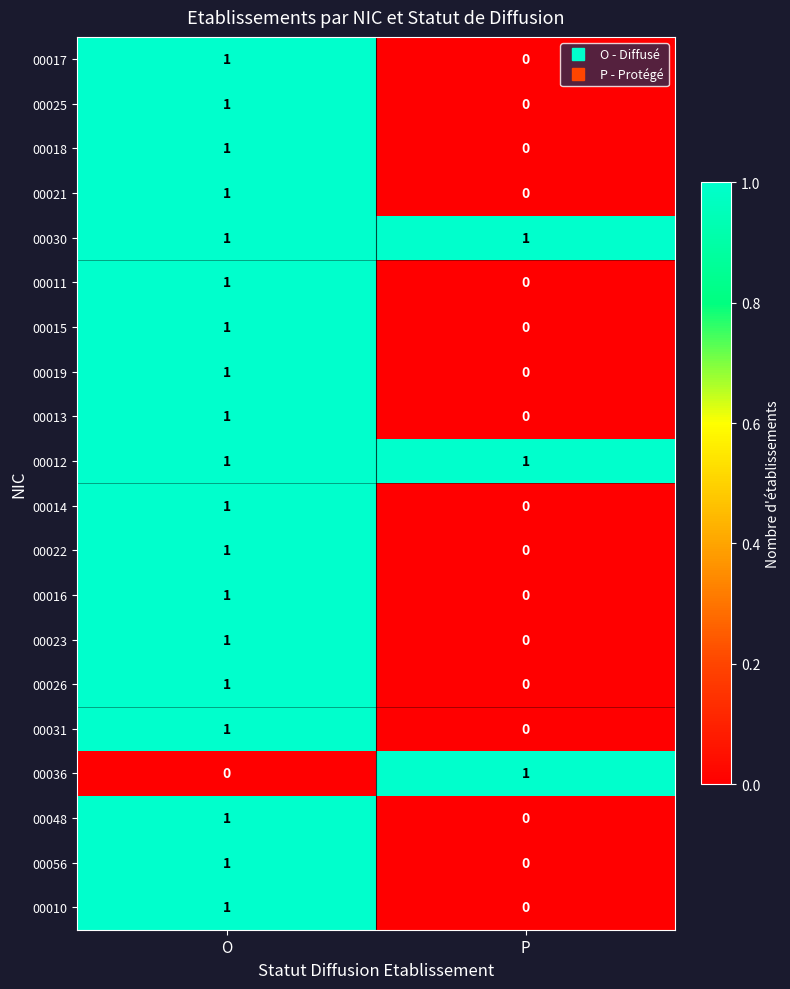

Rank the categories by 00056 value from lowest to highest.

P, O